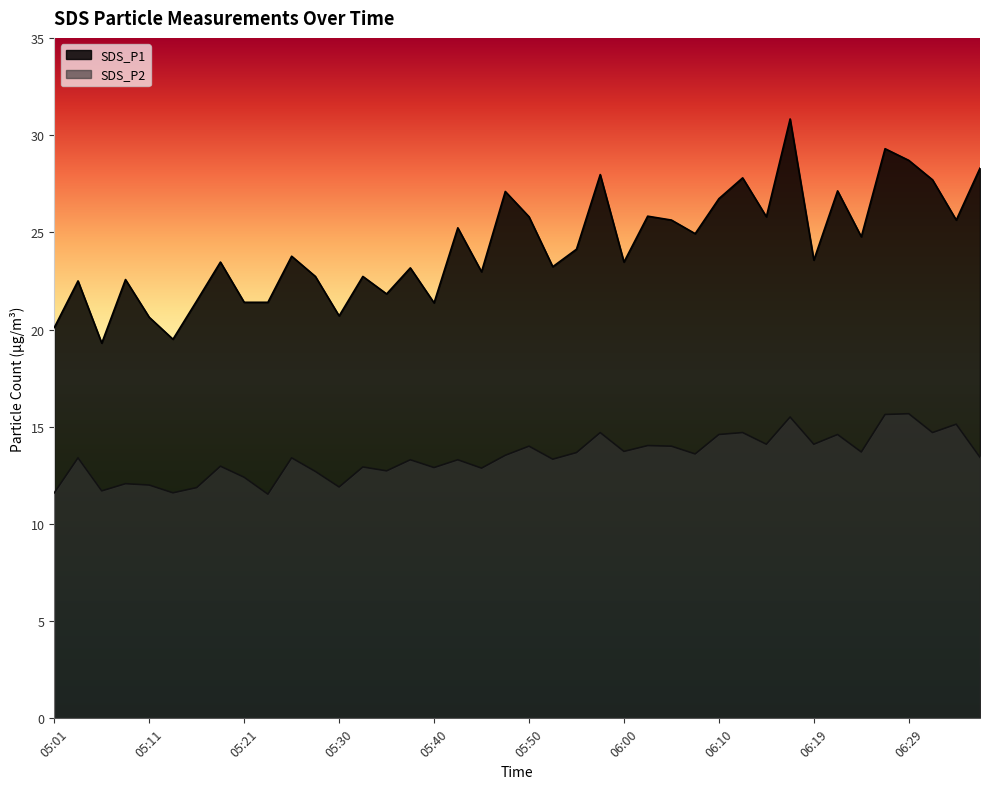

In SDS_P1, how many points are lower than both neighbors (excluding endpoints)?

13